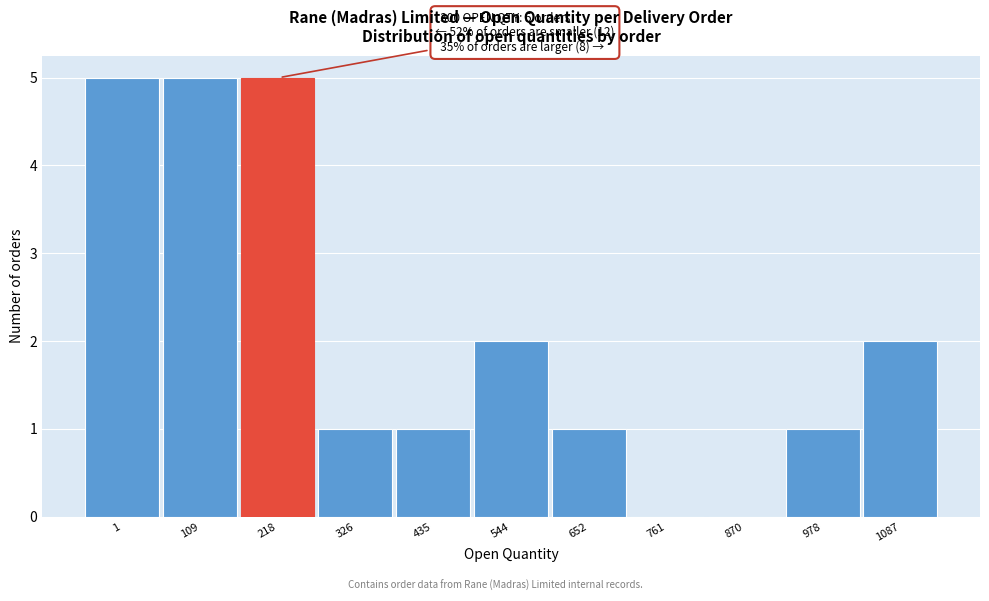

Reading left to right, list all the values displayed in this chart.

1=5	109=5	218=5	326=1	435=1	544=2	652=1	761=0	870=0	978=1	1087=2